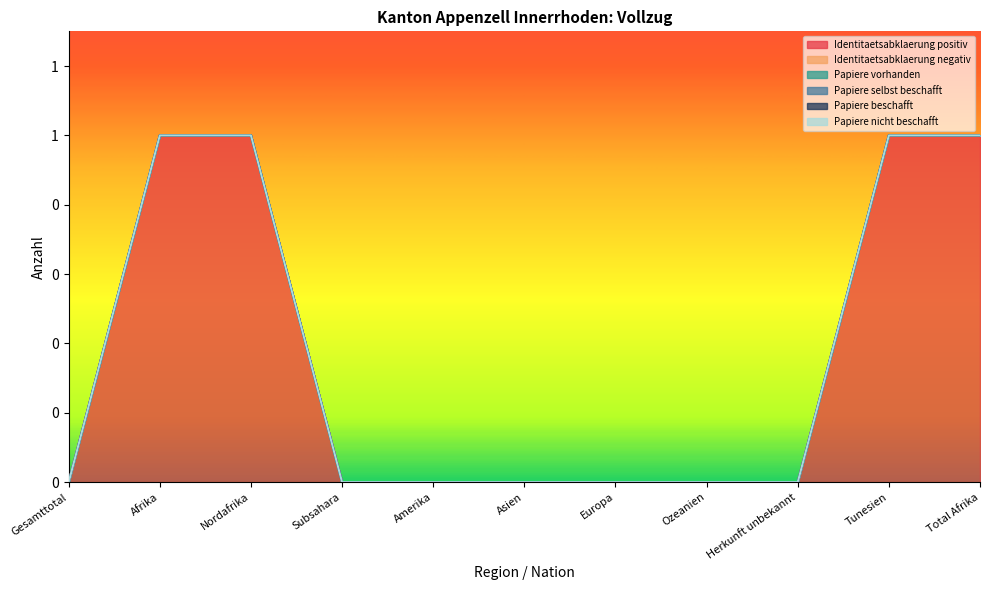

Where is Identitaetsabklaerung negativ nearest to the value 0?

Gesamttotal